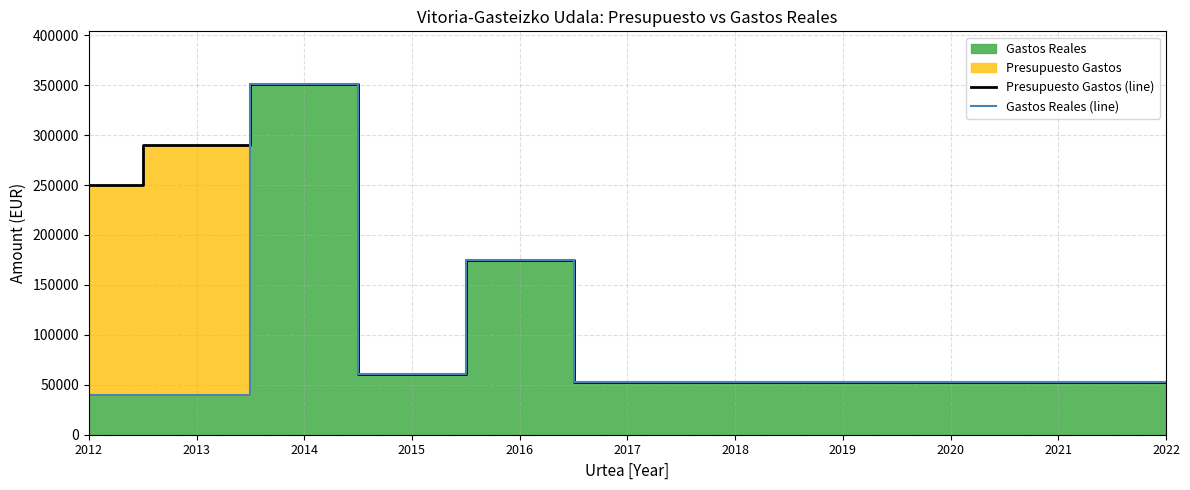

Rank the series by their average value, from lowest to highest.

Gastos Reales (line), Presupuesto Gastos (line)